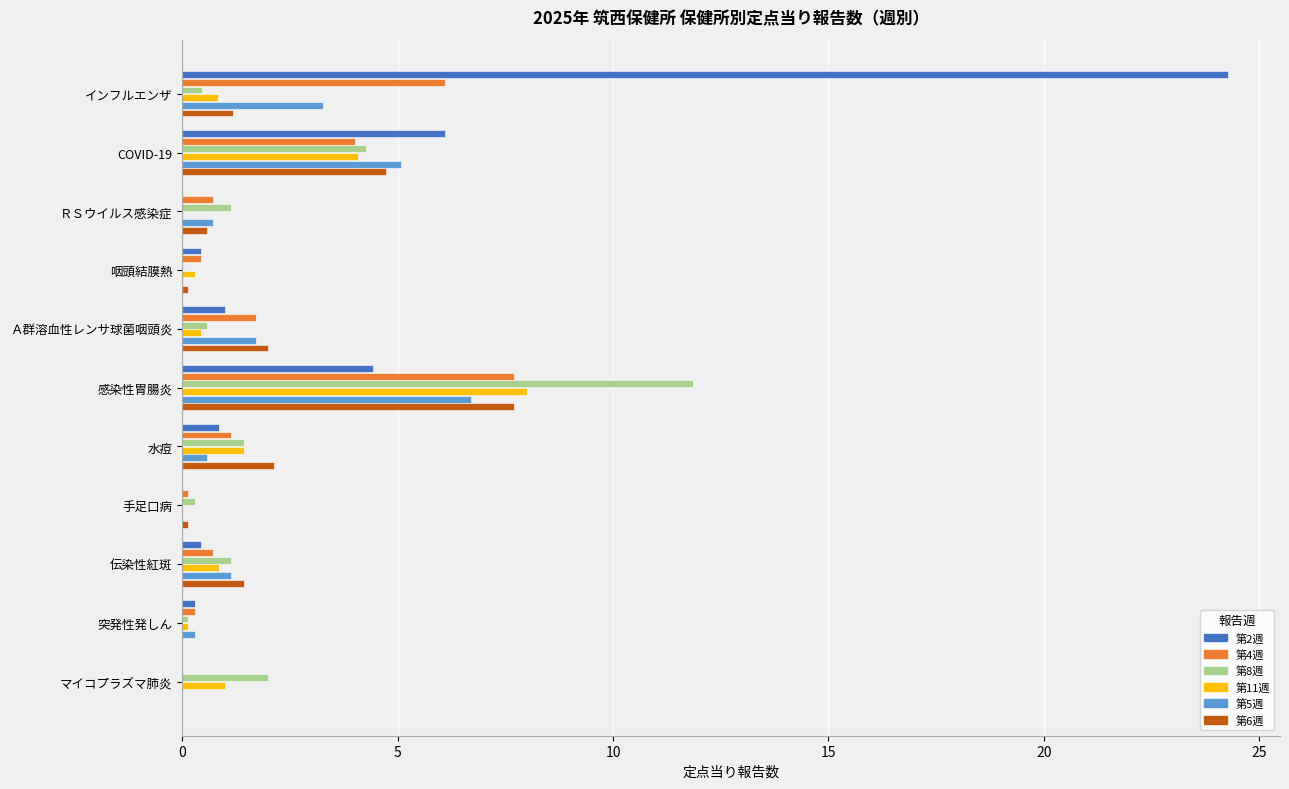

True or false: 第6週 has a value of 2.5 at 伝染性紅斑.

False